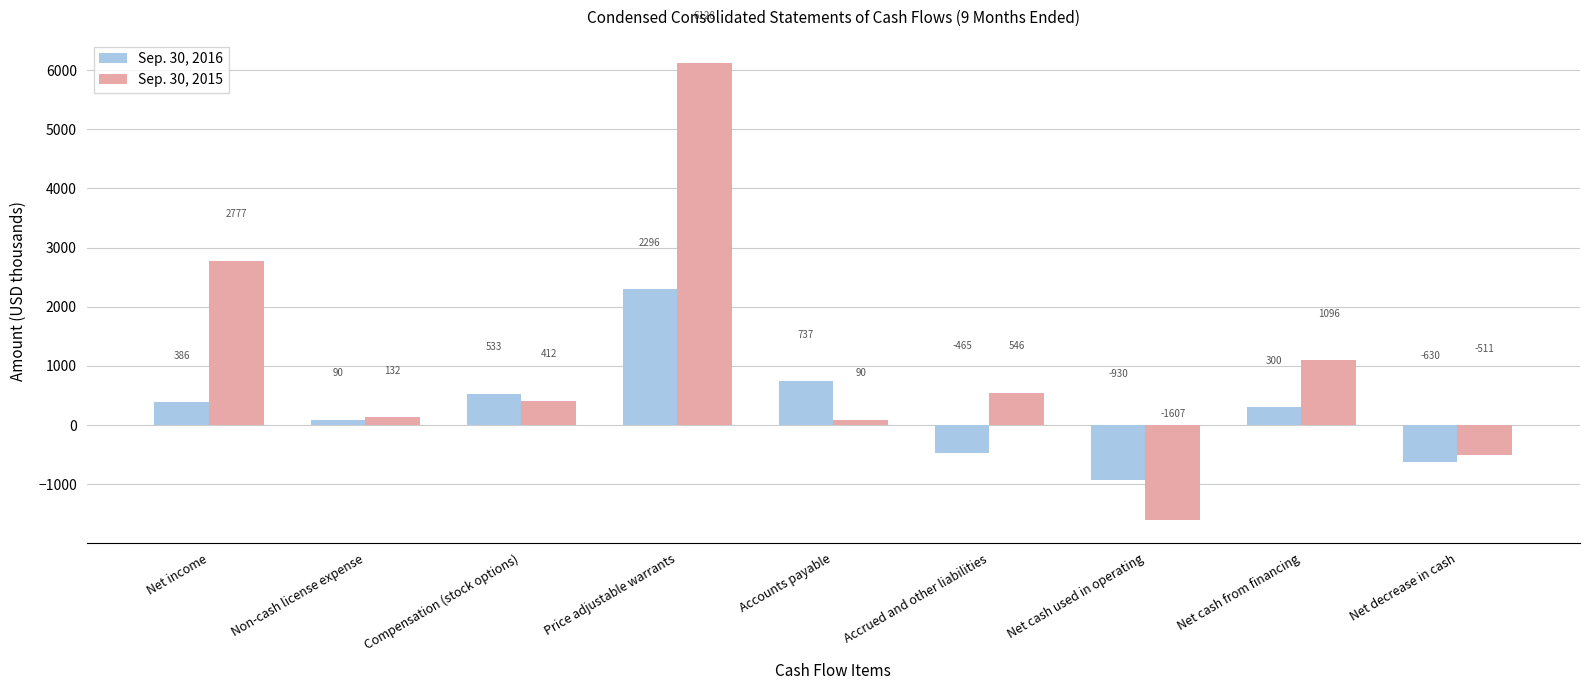

What position from the left is Price adjustable warrants?

4